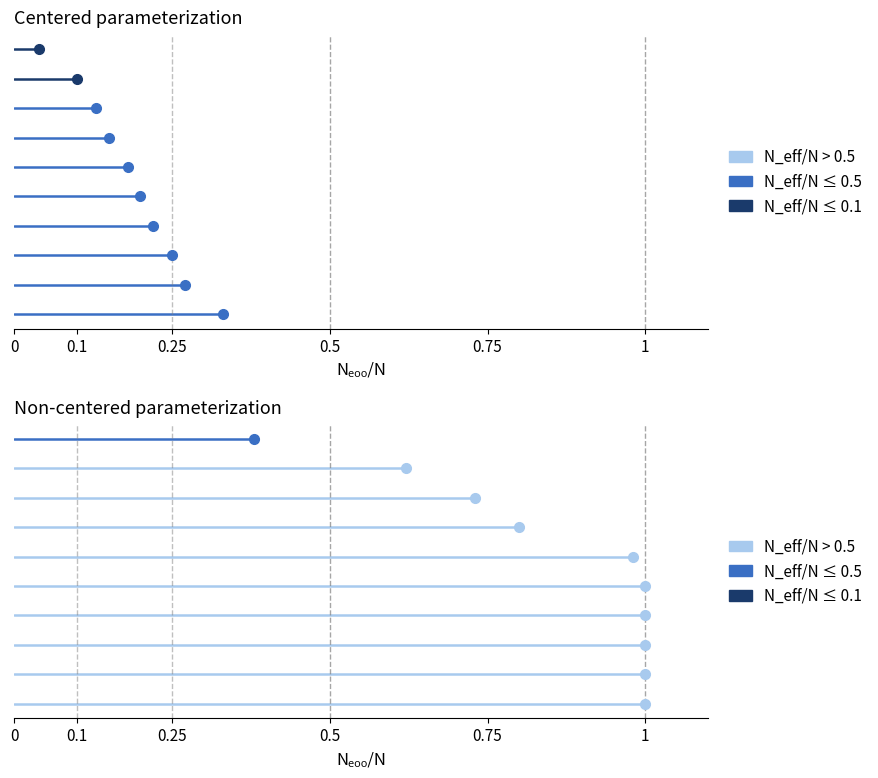

Which has a higher value, 0.1 or 0?

0.1